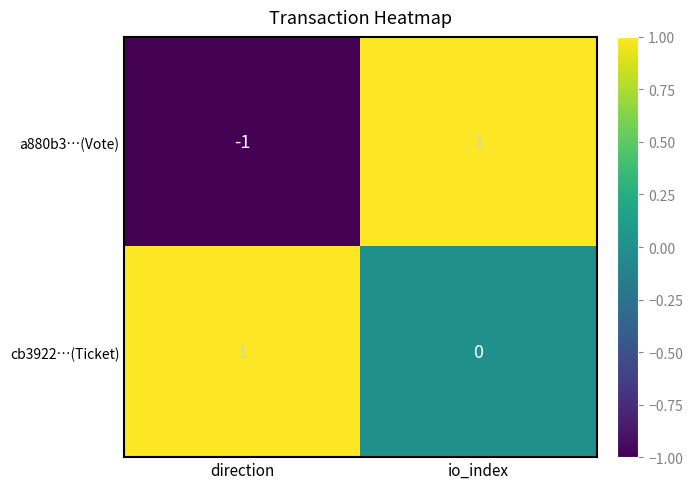

Rank the categories by a880b3…(Vote) value from highest to lowest.

io_index, direction